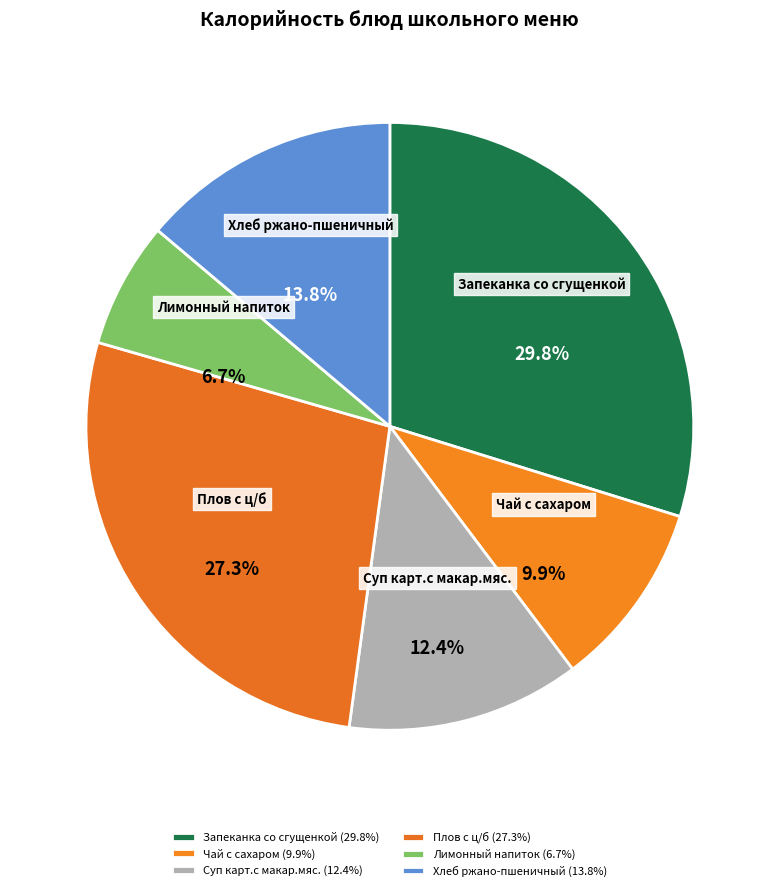

How many segments does this pie chart have?

6